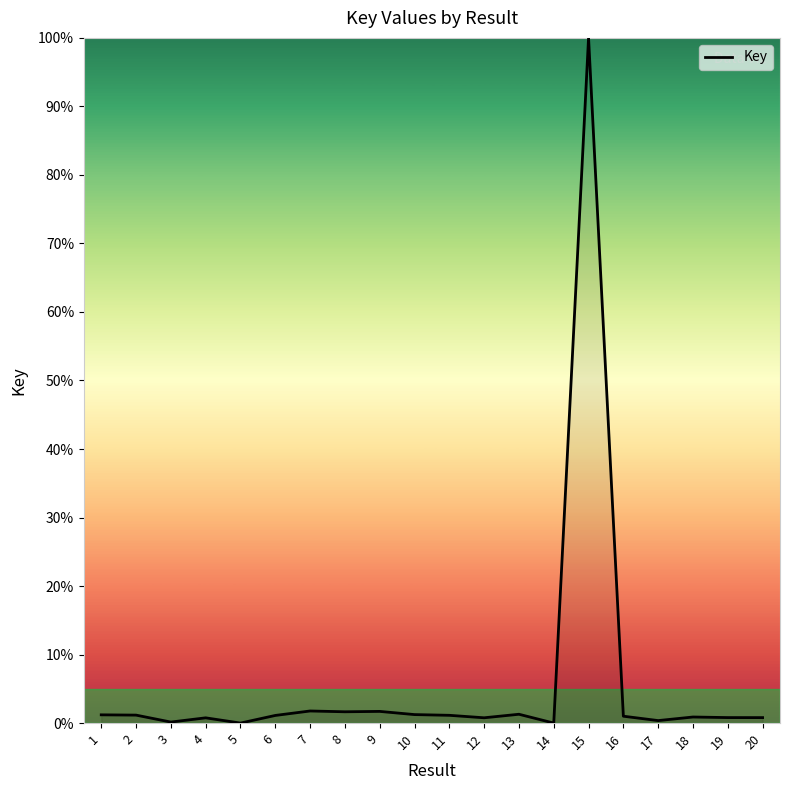

The chart shows a value of 43.0 at 15. True or false?

False